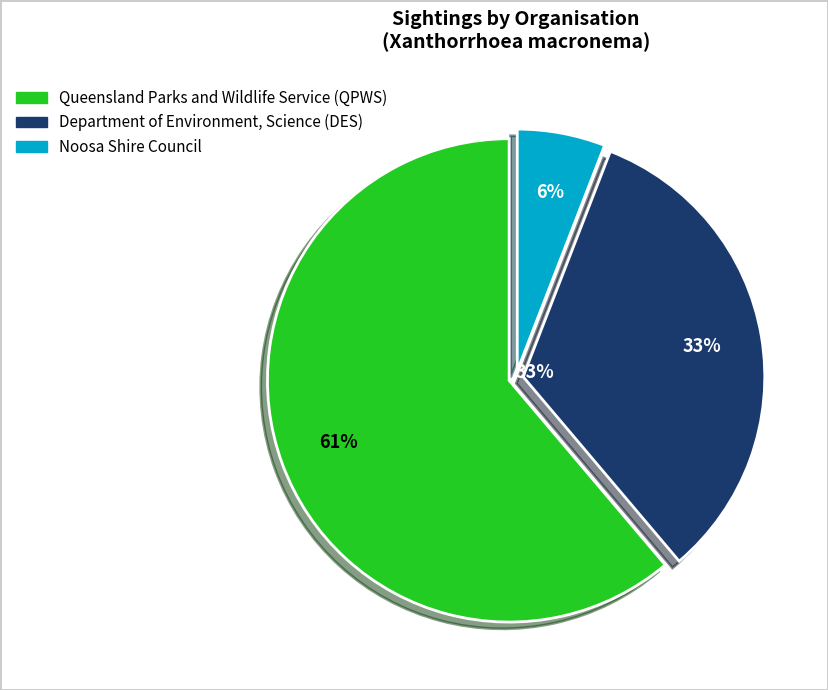

Combined, what portion of the pie is Queensland Parks and Wildlife Service (QPWS) and Department of Environment, Science (DES)?

94.1%